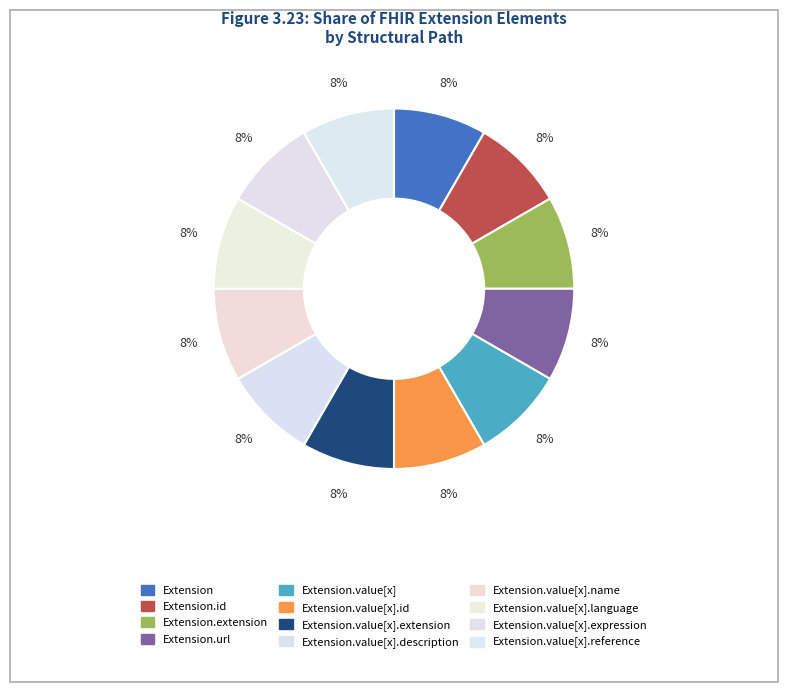

Count the number of slices in the pie.

12